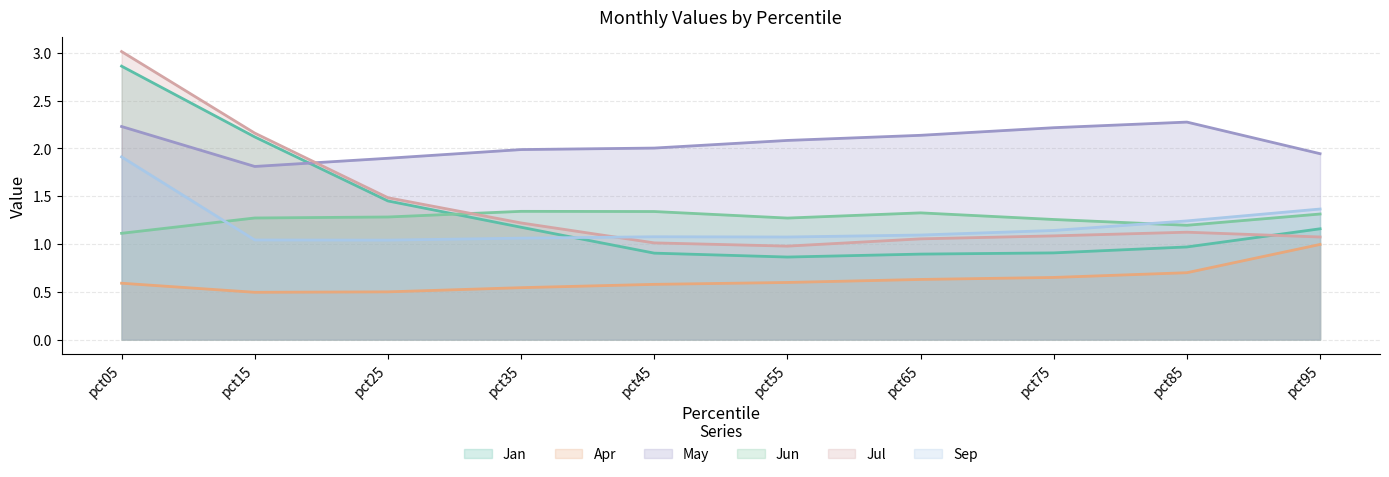

At which category does the chart reach its peak across all series?

pct05